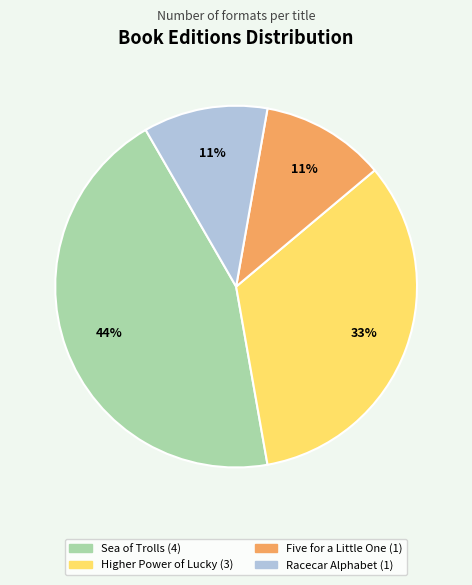

What is the ratio of the value at Higher Power of Lucky to the value at Sea of Trolls?

0.8